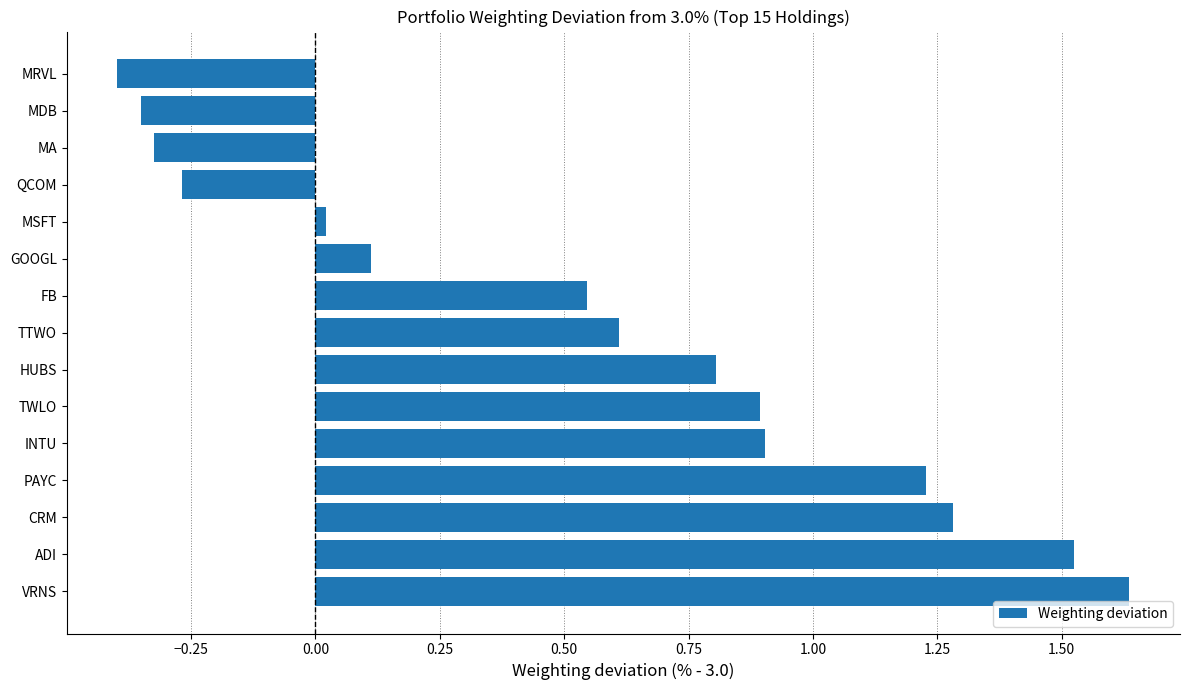

At which category does the chart reach its minimum across all series?

MRVL